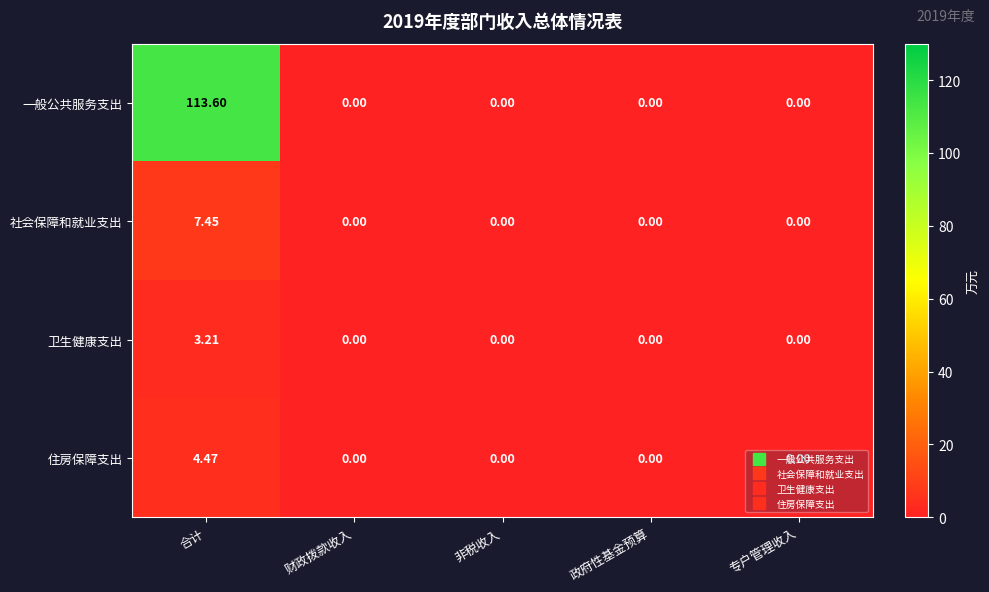

At which category is the sum across all series the highest?

合计